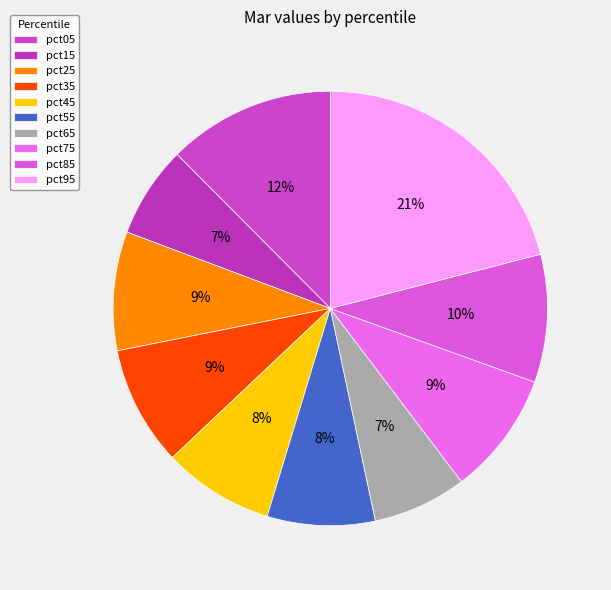

Is it true that pct75 is 1% of the pie?

False